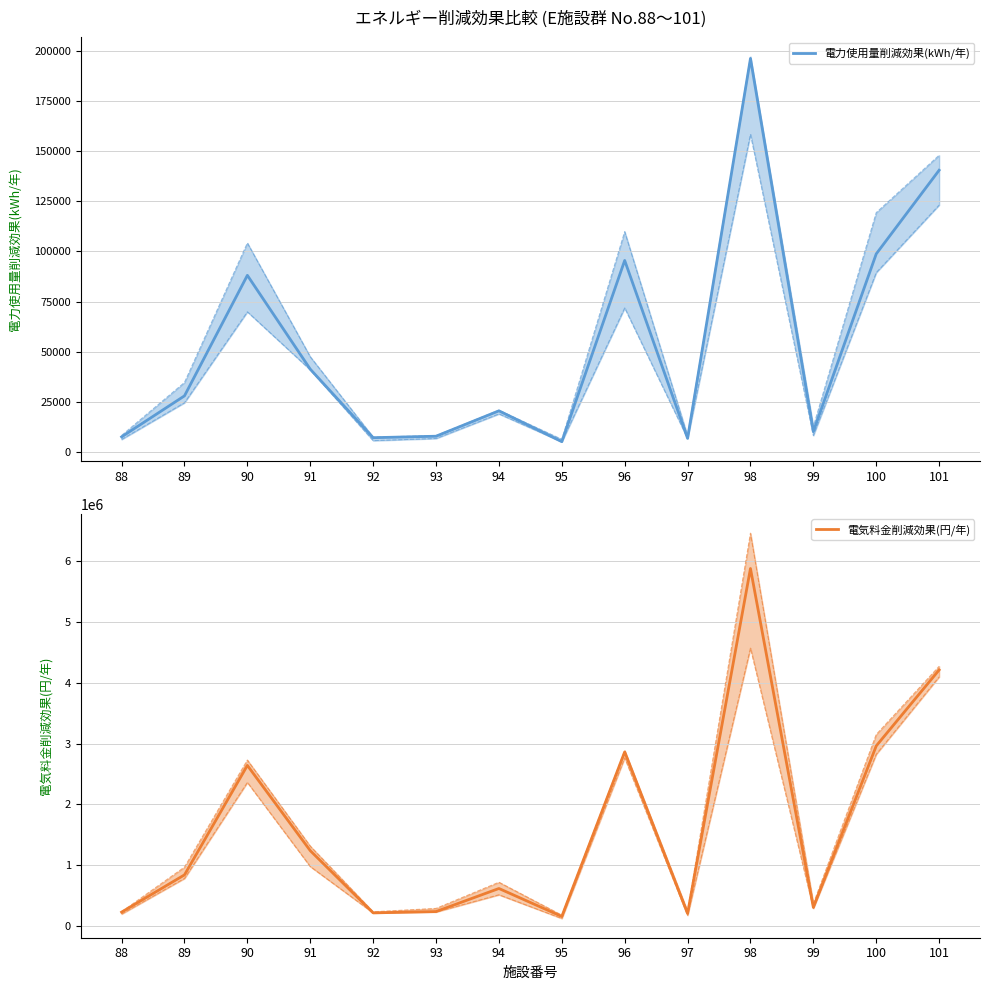

Reading right to left, transcribe all the data shown in this chart.

電力使用量削減効果(kWh/年): 140409	98753	10244	196030	6884	95474	5238	20588	7950	7211	41332	88068	28051	7628
電気料金削減効果(円/年): 4212270	2962590	307320	5880900	206520	2864220	157140	617640	238500	216330	1239960	2642040	841530	228840